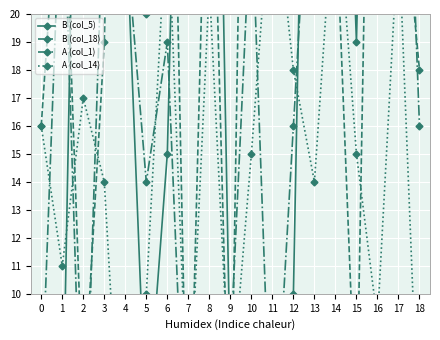

At which category is the sum across all series the highest?

16